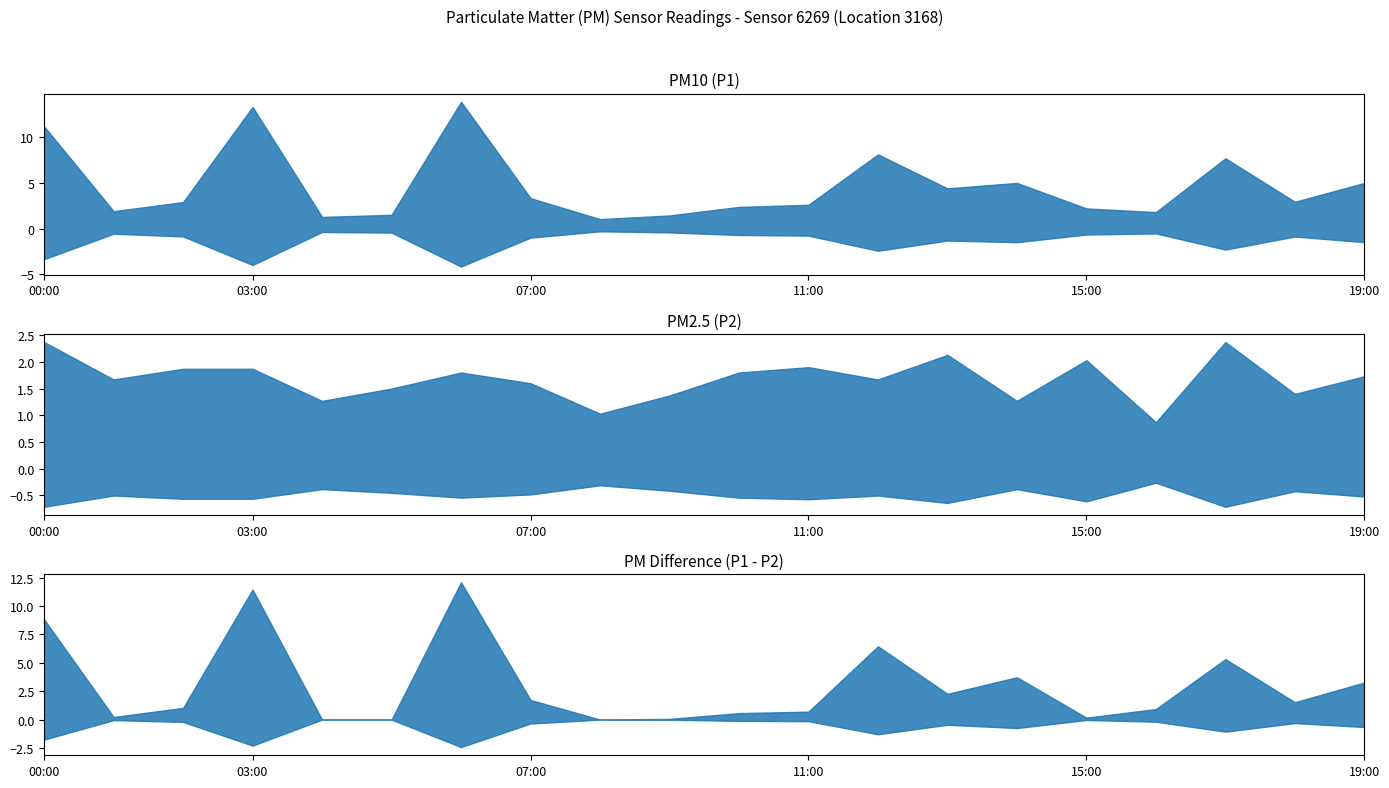

How many lines are shown in the chart?

2